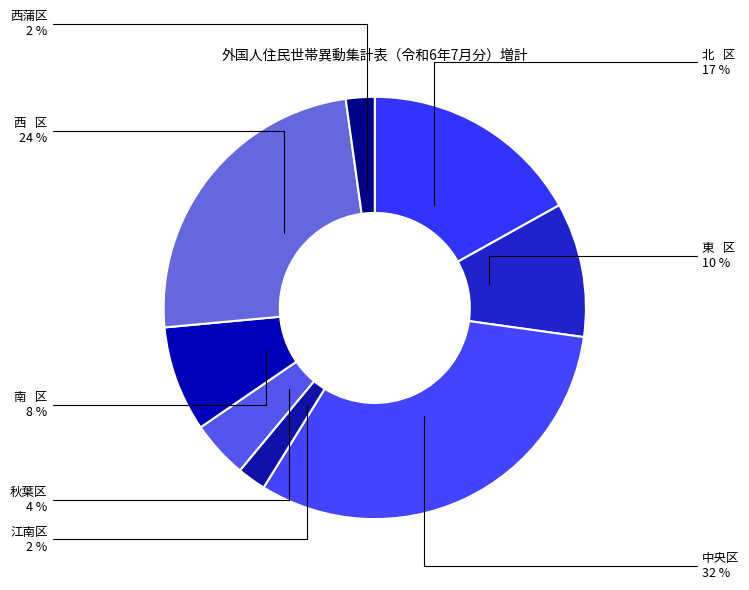

Count the number of slices in the pie.

8